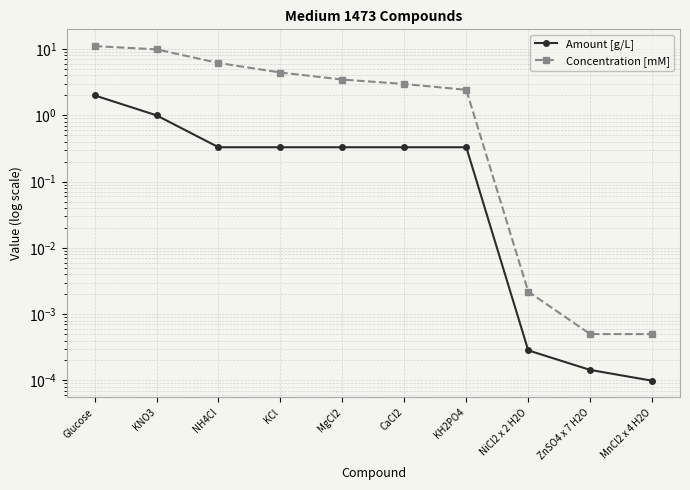

How many values in the Concentration [mM] series are below 3?

5